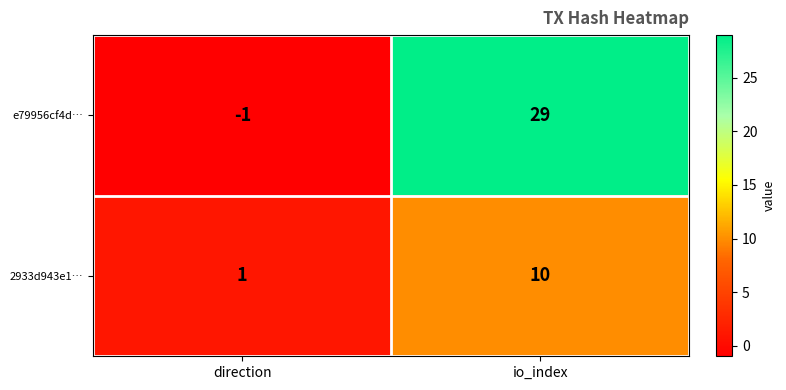

Rank the series at direction from highest to lowest value.

2933d943e1…, e79956cf4d…